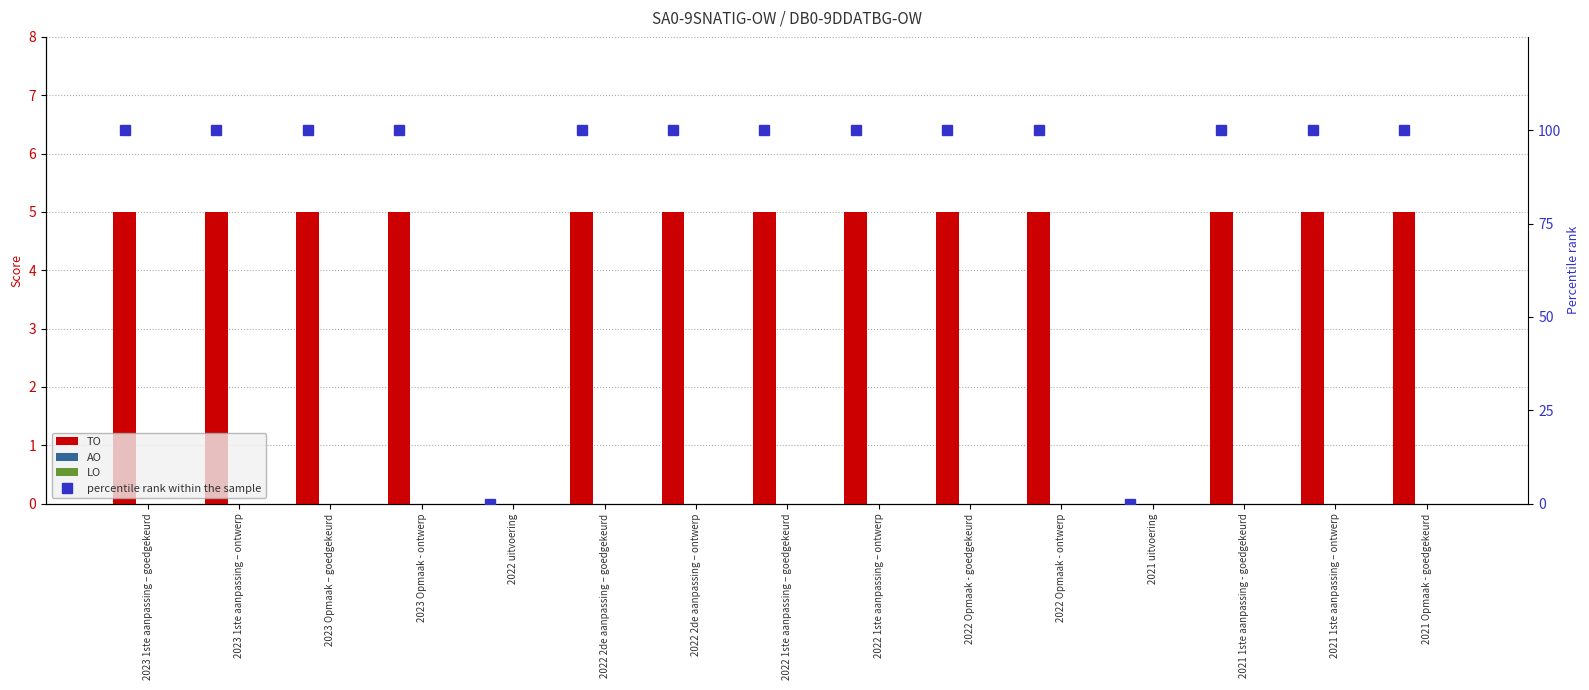

Which category has the lowest value across all series?

2022 uitvoering